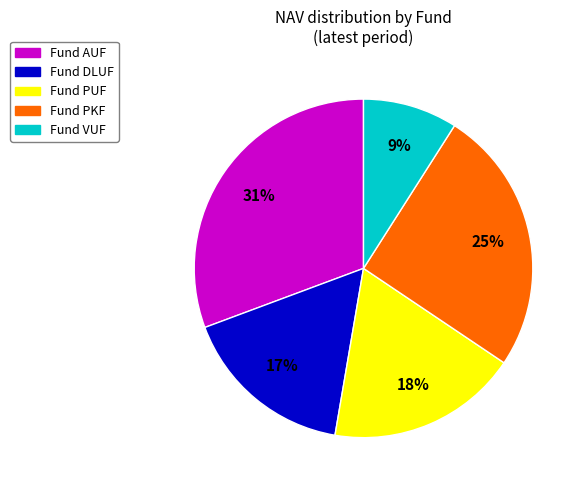

Is there a majority slice in this chart?

No